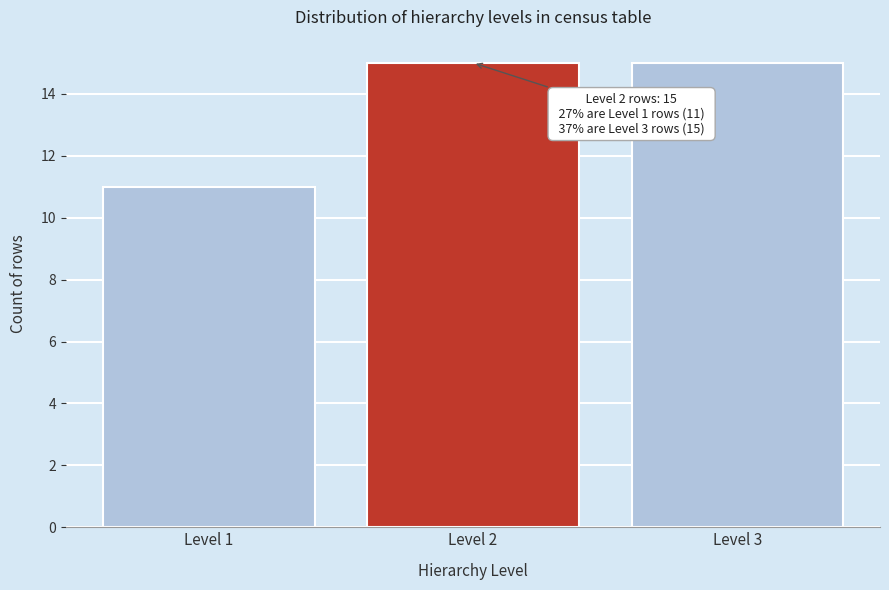

Reading right to left, list all the values displayed in this chart.

Level 3=15	Level 2=15	Level 1=11